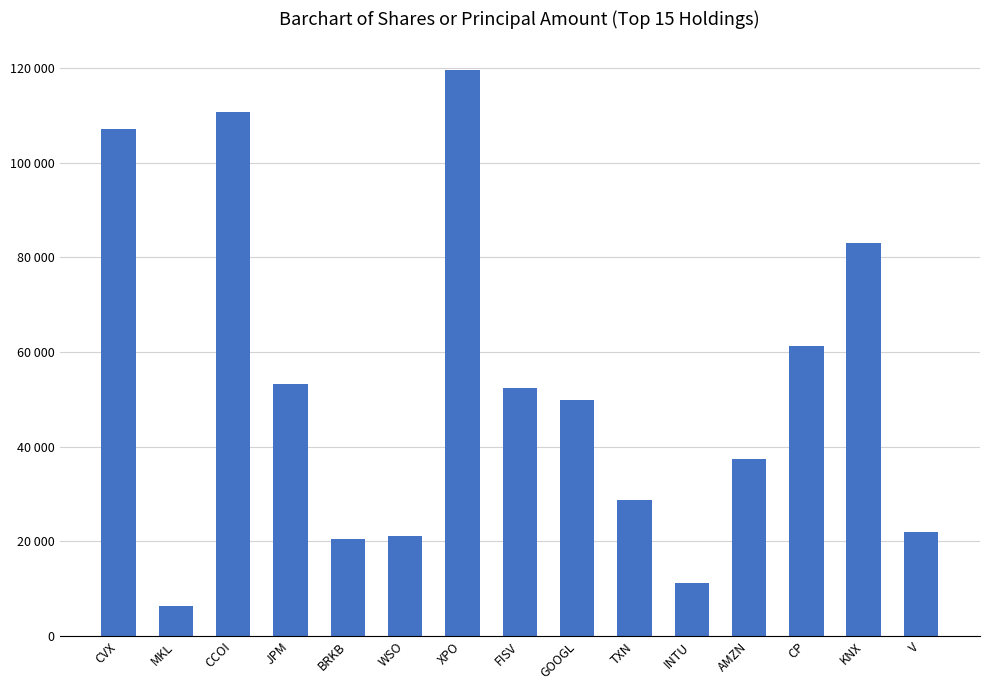

Between CCOI and CVX, which is larger?

CCOI